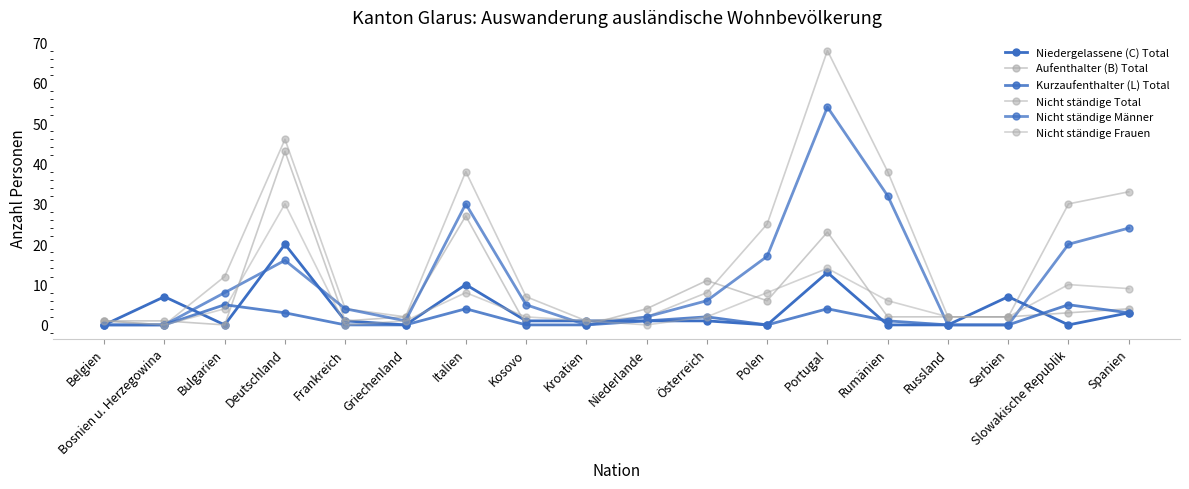

At which label does Niedergelassene (C) Total reach its peak?

Deutschland